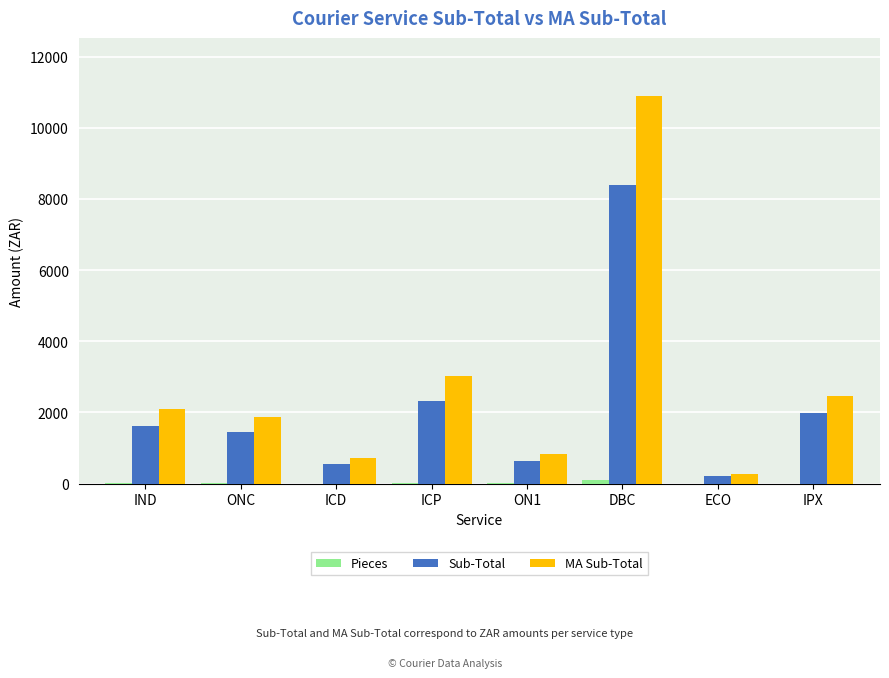

Which series changed the most between ON1 and IPX?

MA Sub-Total